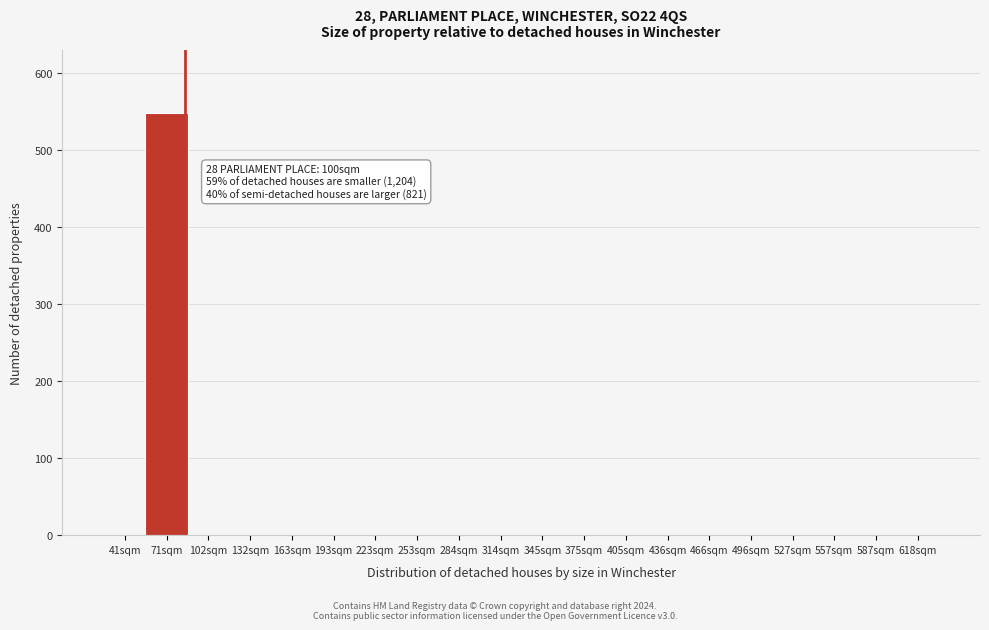

Reading left to right, list all the values displayed in this chart.

41sqm=0	71sqm=548	102sqm=0	132sqm=0	163sqm=0	193sqm=0	223sqm=0	253sqm=0	284sqm=0	314sqm=0	345sqm=0	375sqm=0	405sqm=0	436sqm=0	466sqm=0	496sqm=0	527sqm=0	557sqm=0	587sqm=0	618sqm=0